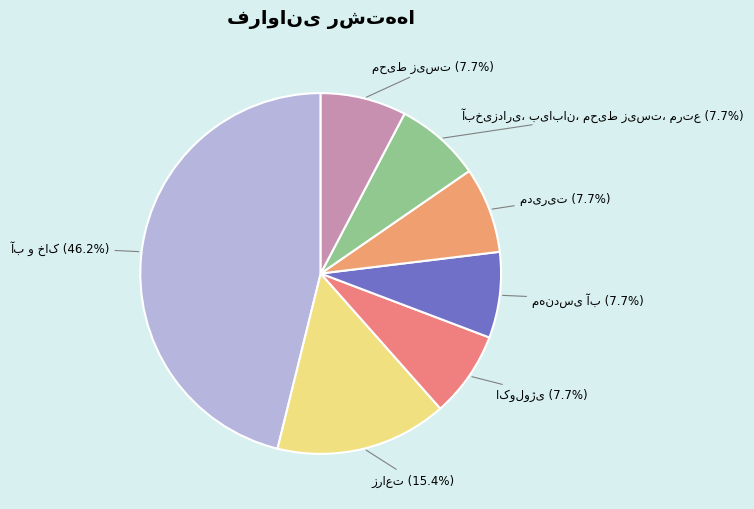

Is there a majority slice in this chart?

No